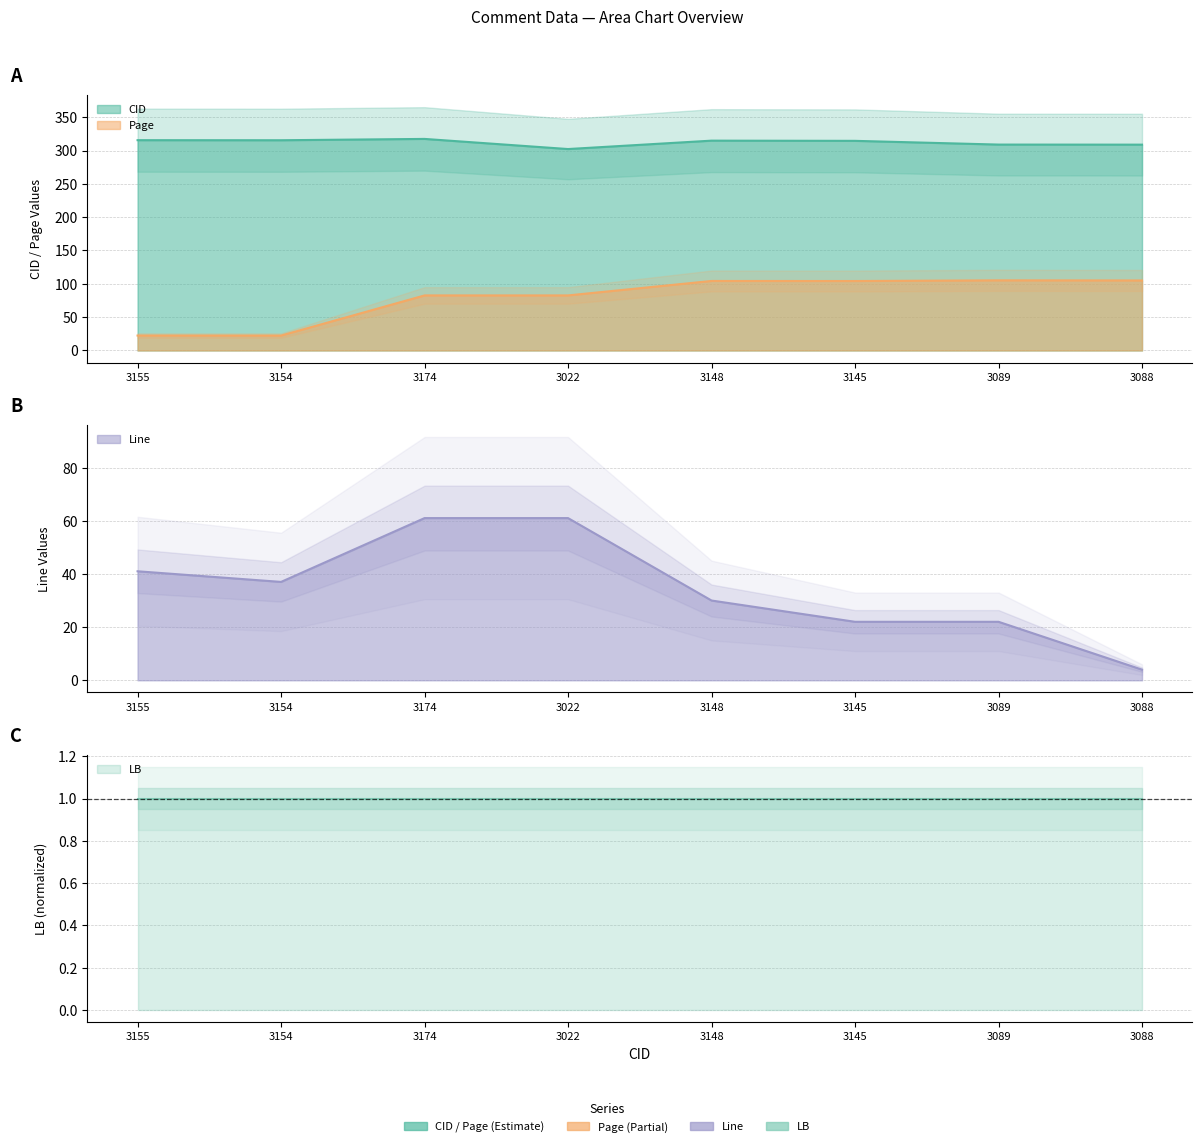

Where is CID nearest to the value 309?

3089